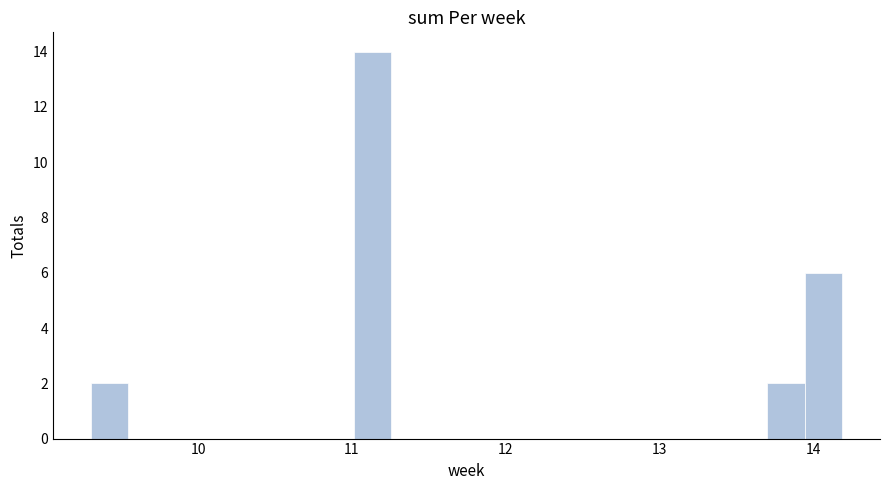

Read against the x-axis, roughly where is the centre of the tallest bar?

11.1